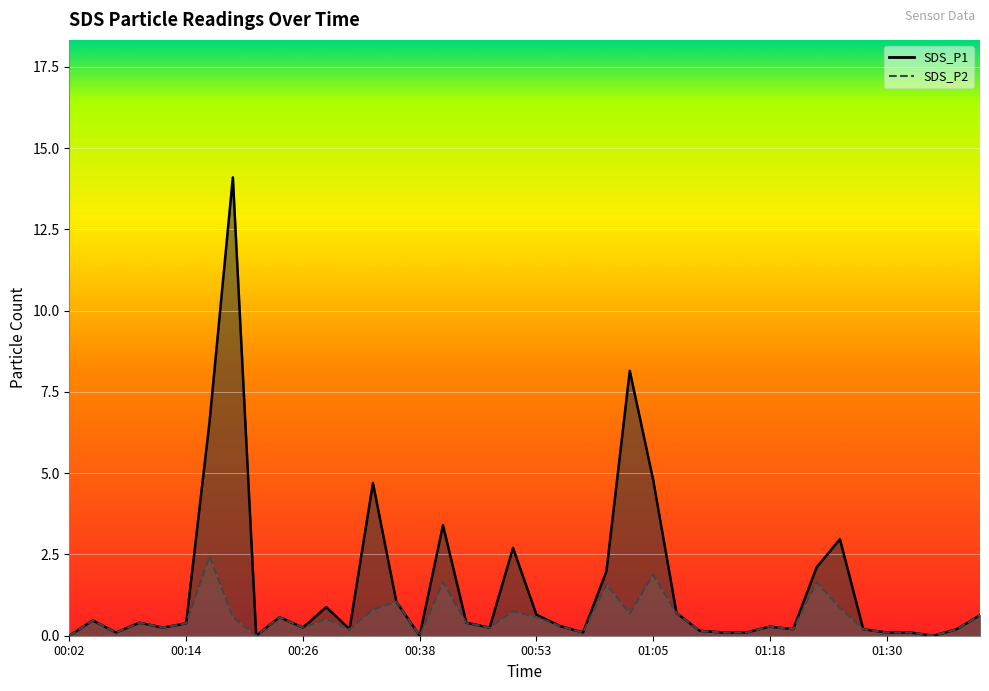

Which has a higher value, 00:58 or 01:30?

00:58